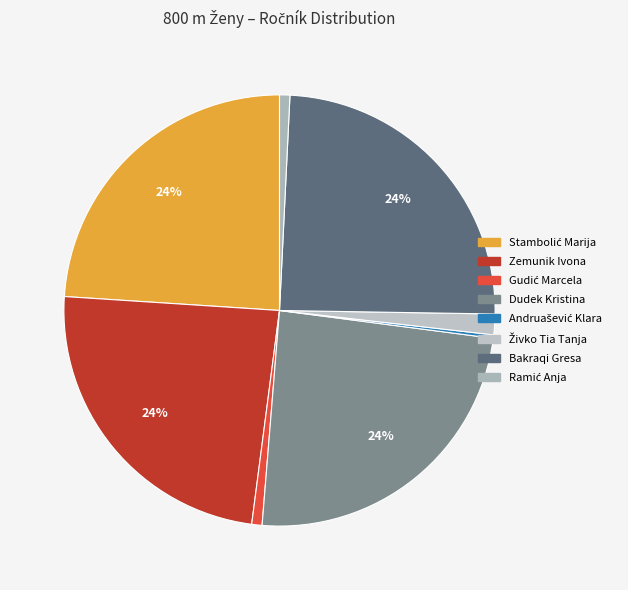

What percentage is the Živko Tia Tanja slice, to the nearest percent?

2%